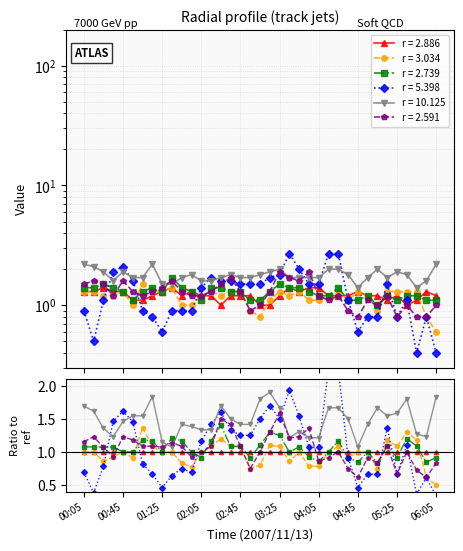

True or false: 3.034 has more than 1 interior local peaks.

True